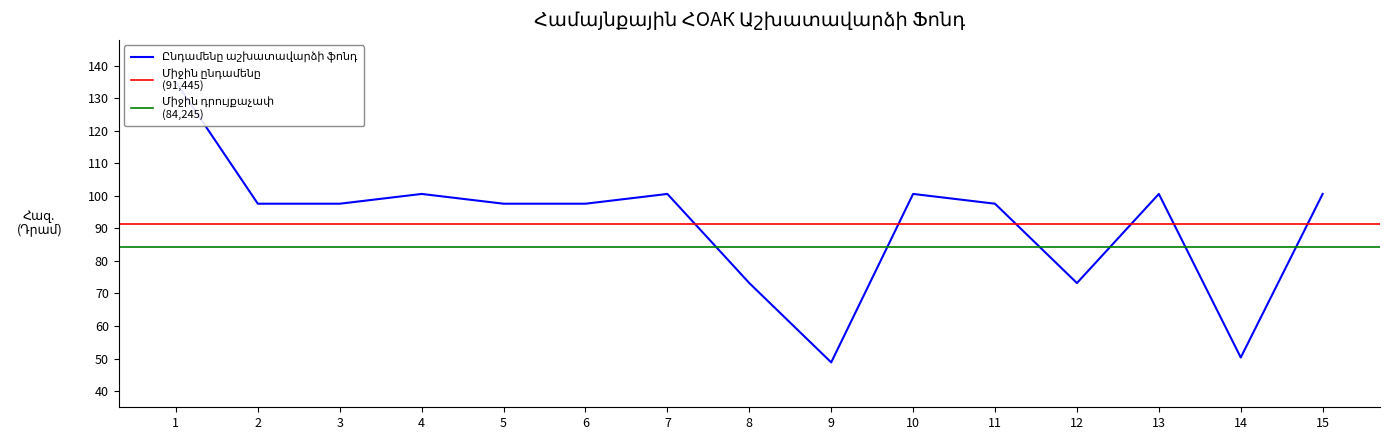

Rank the categories by value from highest to lowest.

1, 4, 7, 10, 13, 15, 2, 3, 5, 6, 11, 8, 12, 14, 9